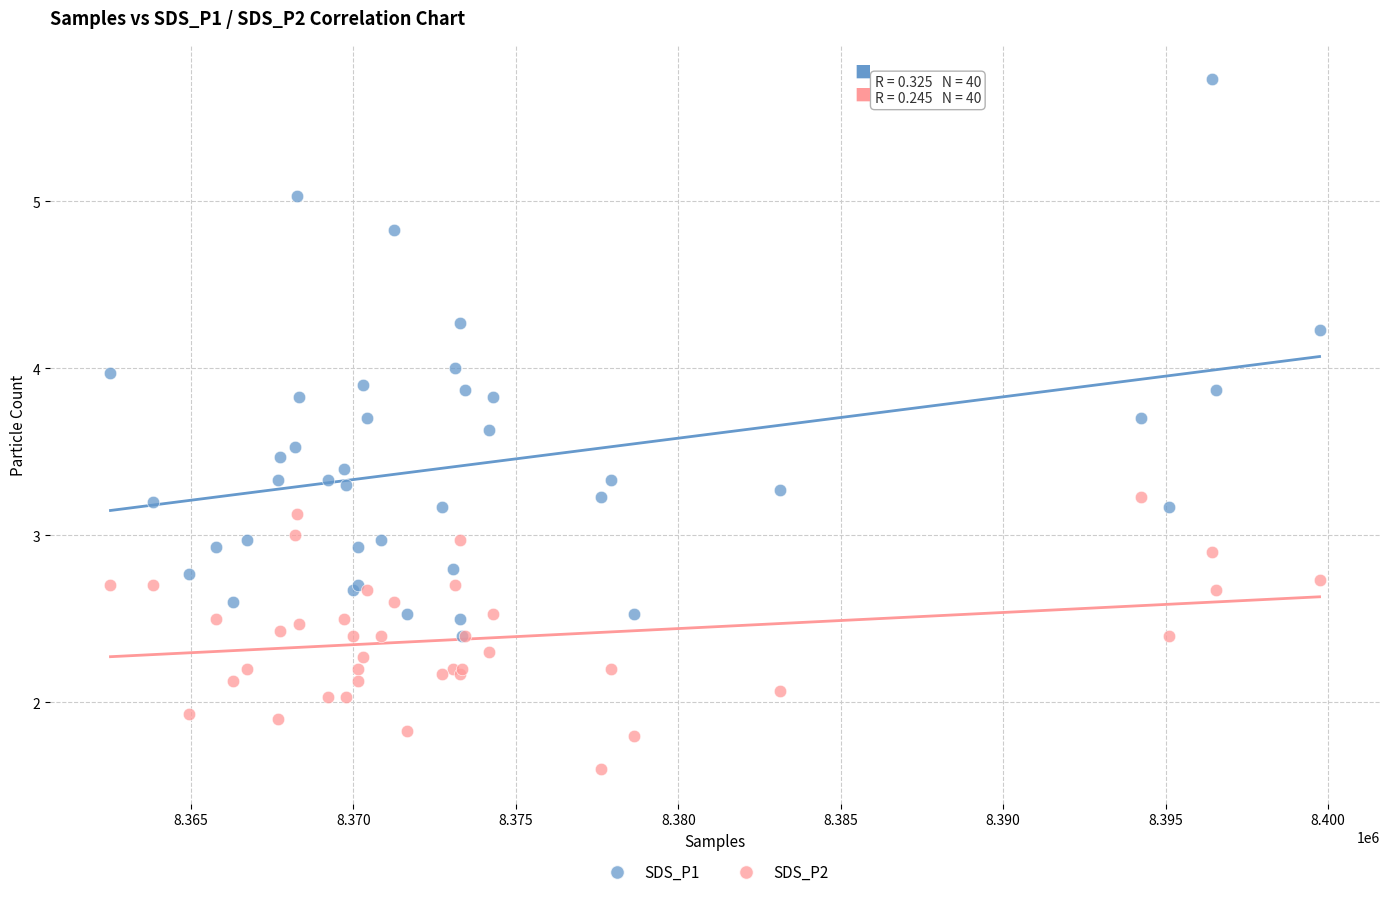

Which series has the largest Y range (max minus min)?

SDS_P1